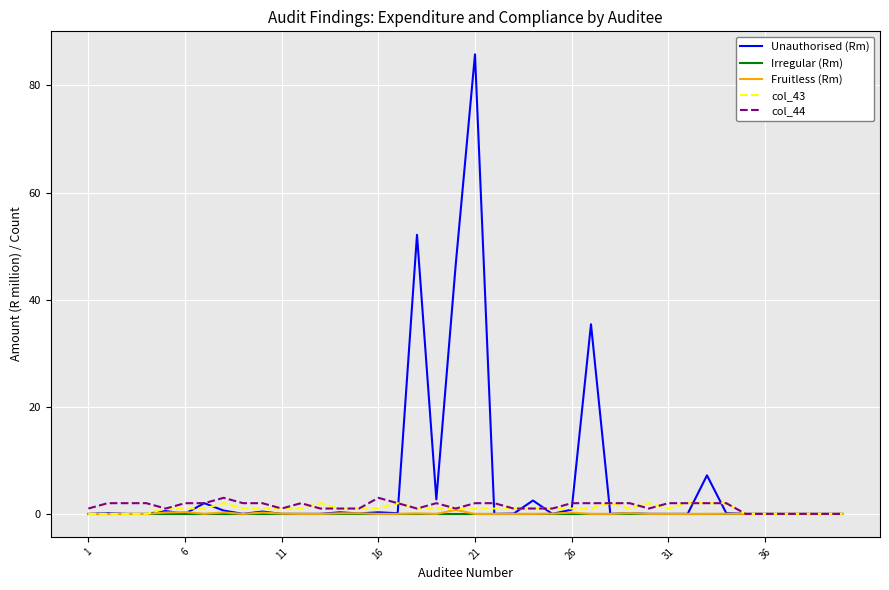

What is the maximum value for Unauthorised (Rm)?

85.8